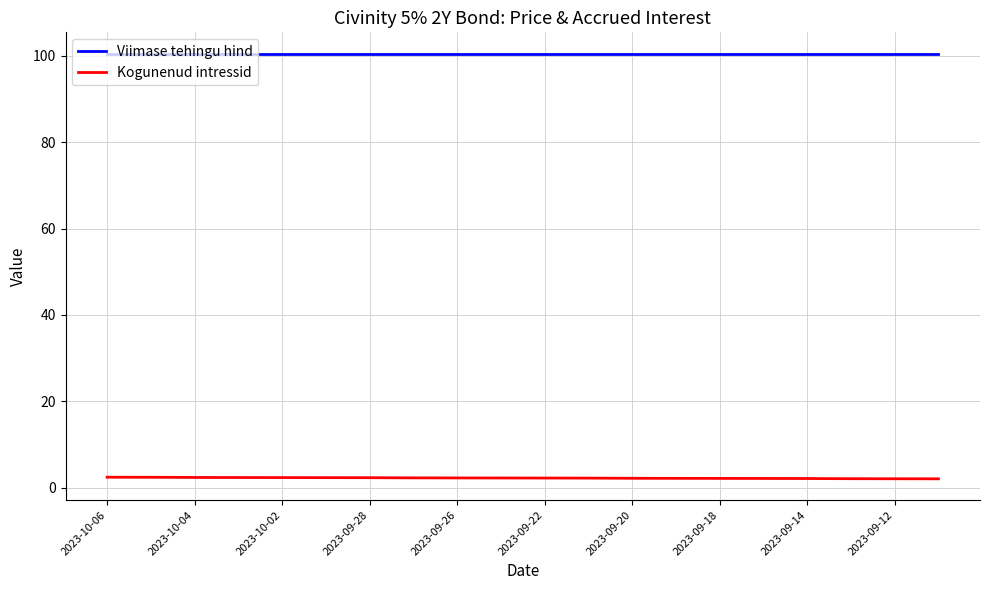

How many distinct data groups are displayed?

2